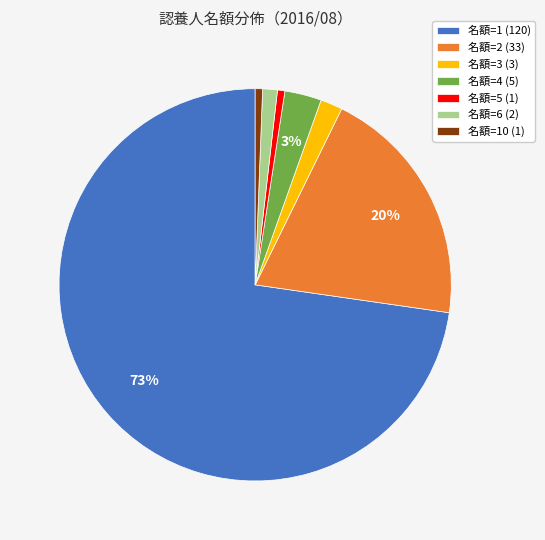

What percentage is the 名額=6 (2) slice, to the nearest percent?

1%